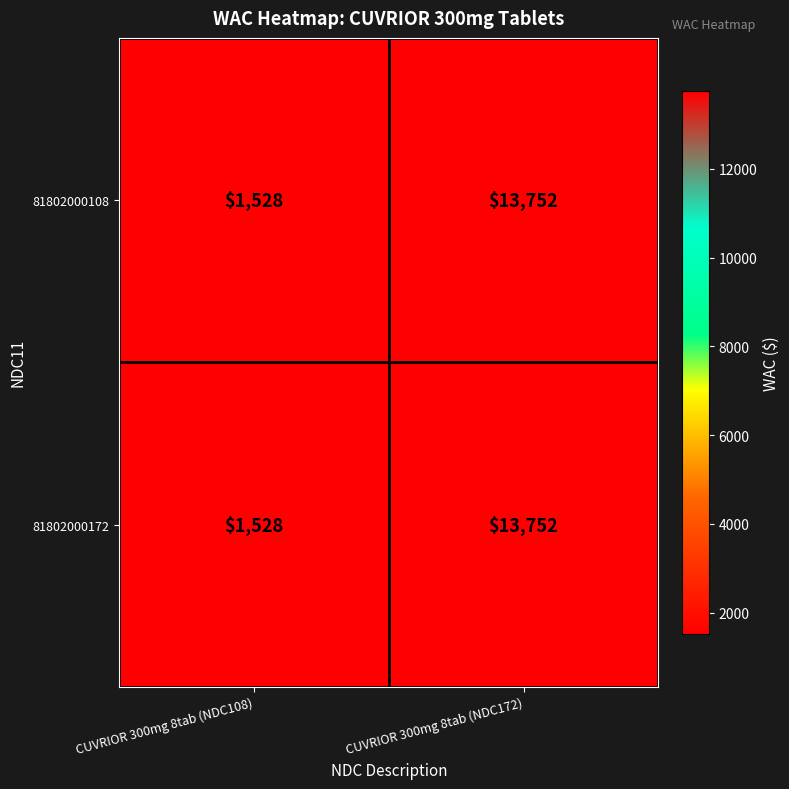

Reading left to right, what are all the values shown in this chart?

81802000108: CUVRIOR 300mg 8tab (NDC108)=1528	CUVRIOR 300mg 8tab (NDC172)=13752
81802000172: CUVRIOR 300mg 8tab (NDC108)=1528	CUVRIOR 300mg 8tab (NDC172)=13752